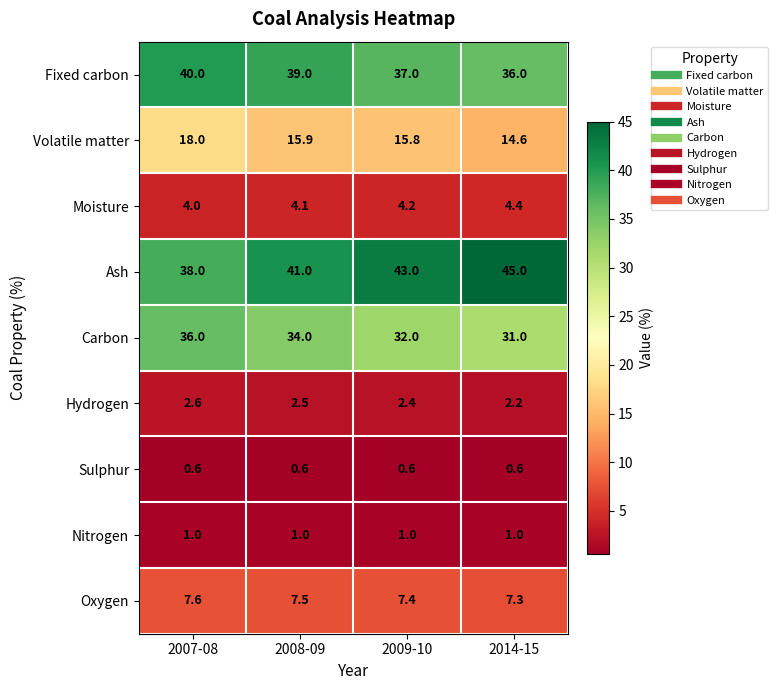

At which category is the sum across all series the highest?

2007-08